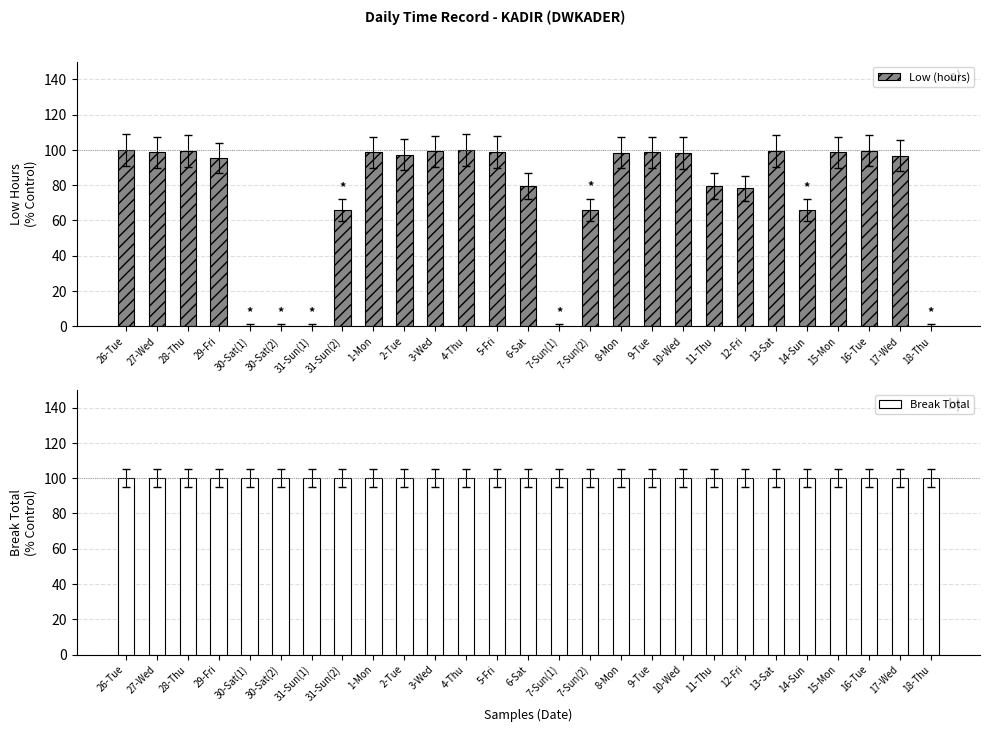

At which label is Break Total closest to 100?

26-Tue